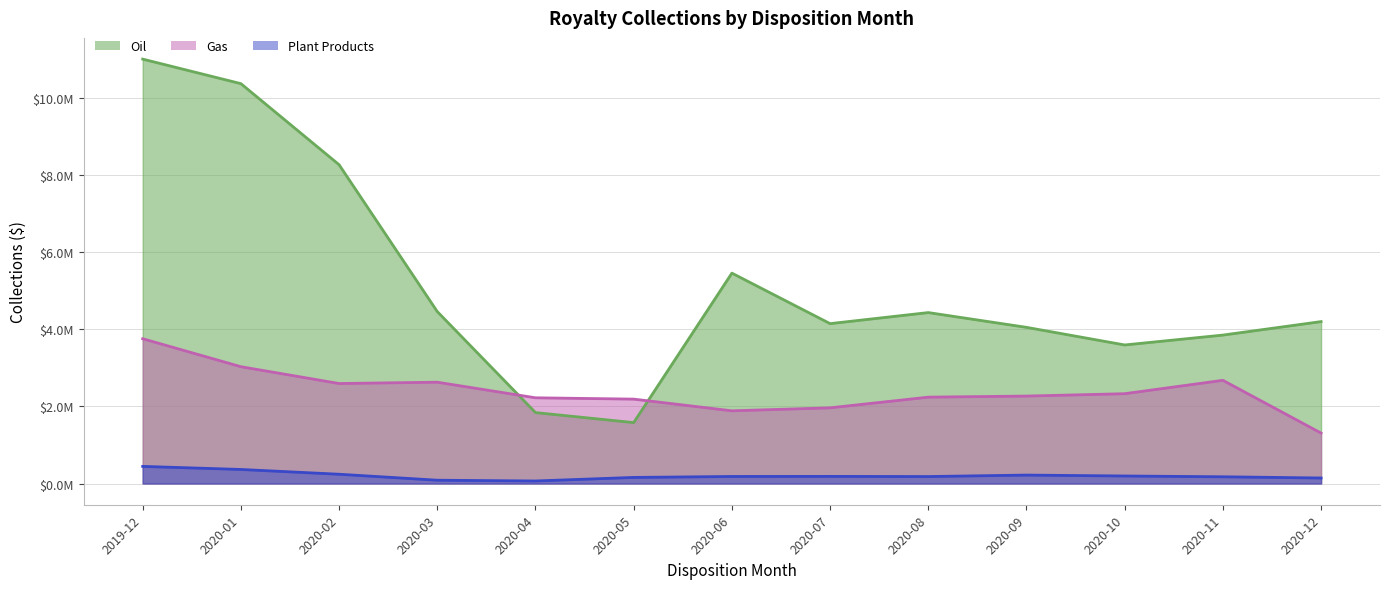

Reading right to left, extract all data points from this chart.

Oil: 4198605.5	3849099.2	3592901.4	4049643.6	4432658.2	4146193.0	5455598.2	1579599.9	1839149.0	4457809.6	8266140.6	10368992.3	11005219.8
Gas: 1307724.3	2675929.0	2328955.5	2267544.1	2239528.7	1962699.4	1885121.9	2188491.5	2222832.4	2627121.6	2592785.8	3029197.7	3754283.2
Plant Products: 143224.1	174729.4	195346.9	219024.8	180716.0	184941.6	182784.4	158071.4	65895.8	85808.9	240614.5	364605.1	444354.6